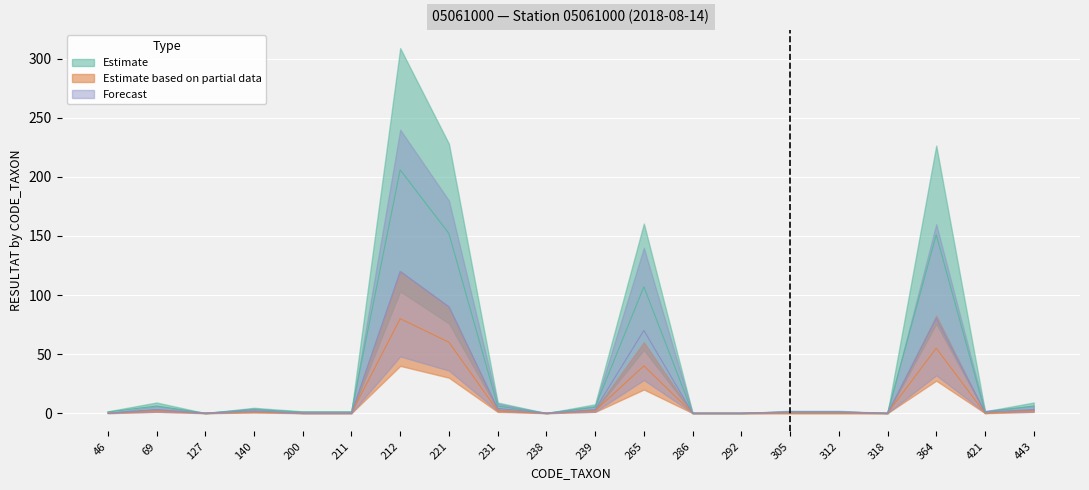

Reading right to left, what are all the values shown in this chart?

Estimate: 443=6	421=1	364=151	318=0	312=1	305=1	292=0	286=0	265=107	239=5	238=0	231=6	221=152	212=206	211=1	200=1	140=3	127=0	69=6	46=1
Estimate based on partial data: 443=2	421=0	364=55	318=0	312=0	305=0	292=0	286=0	265=40	239=2	238=0	231=2	221=60	212=80	211=0	200=0	140=1	127=0	69=2	46=0
Forecast: 443=3	421=1	364=80	318=0	312=1	305=1	292=0	286=0	265=70	239=3	238=0	231=4	221=90	212=120	211=0	200=0	140=2	127=0	69=3	46=0